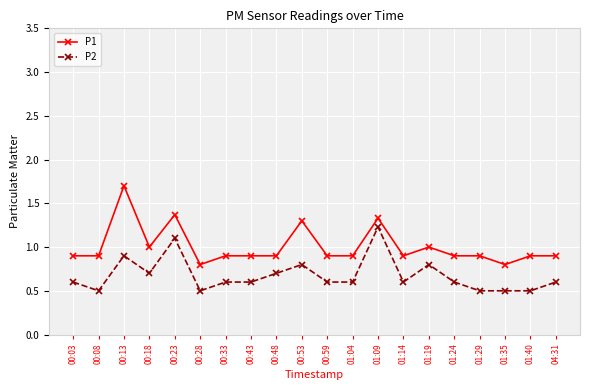

How many distinct data groups are displayed?

2